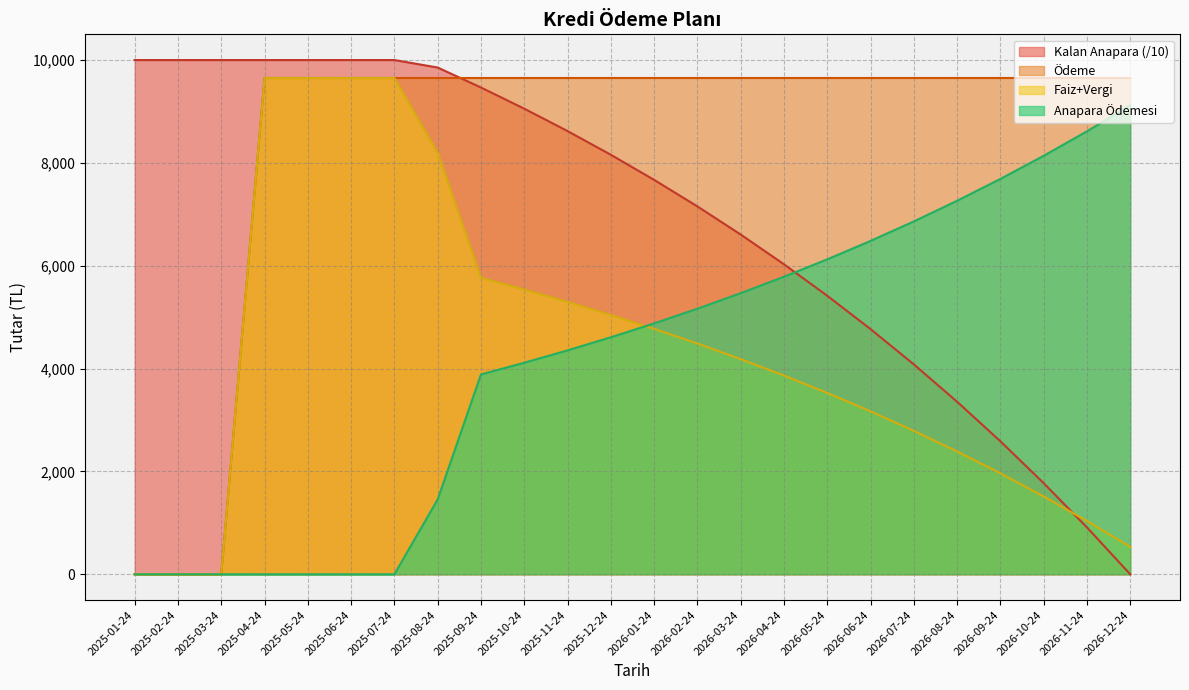

True or false: Anapara Ödemesi has more than 2 interior local peaks.

False